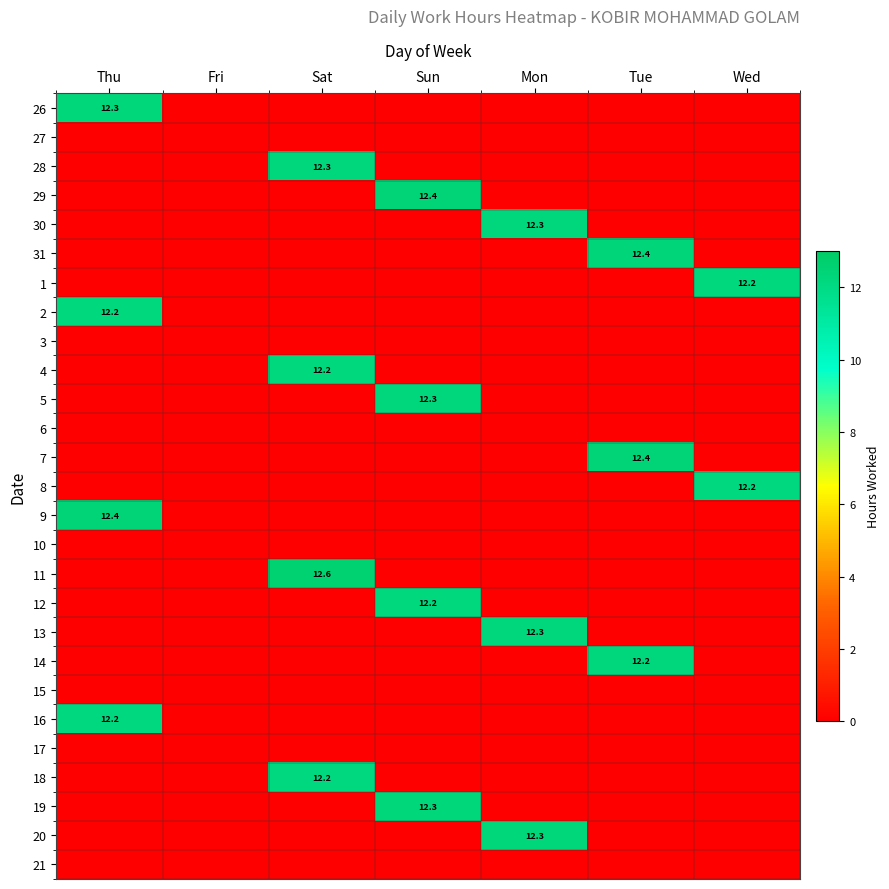

The 10 series shows 0.0 at Thu. True or false?

True